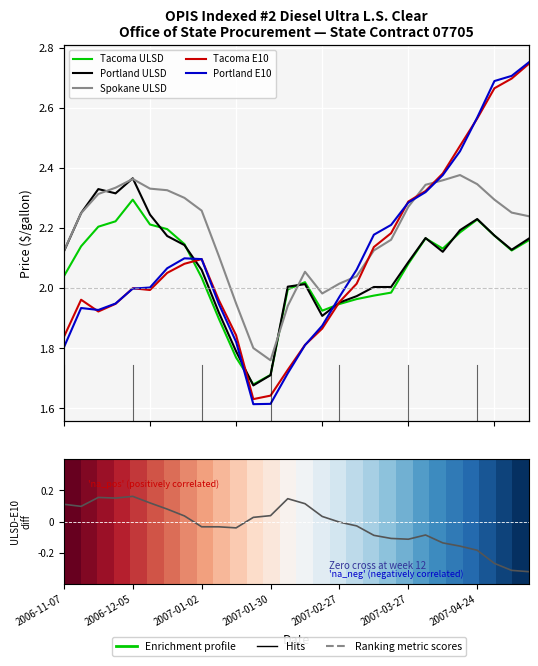

Is it true that Tacoma E10 equals 2.7 at 2007-05-15?

True